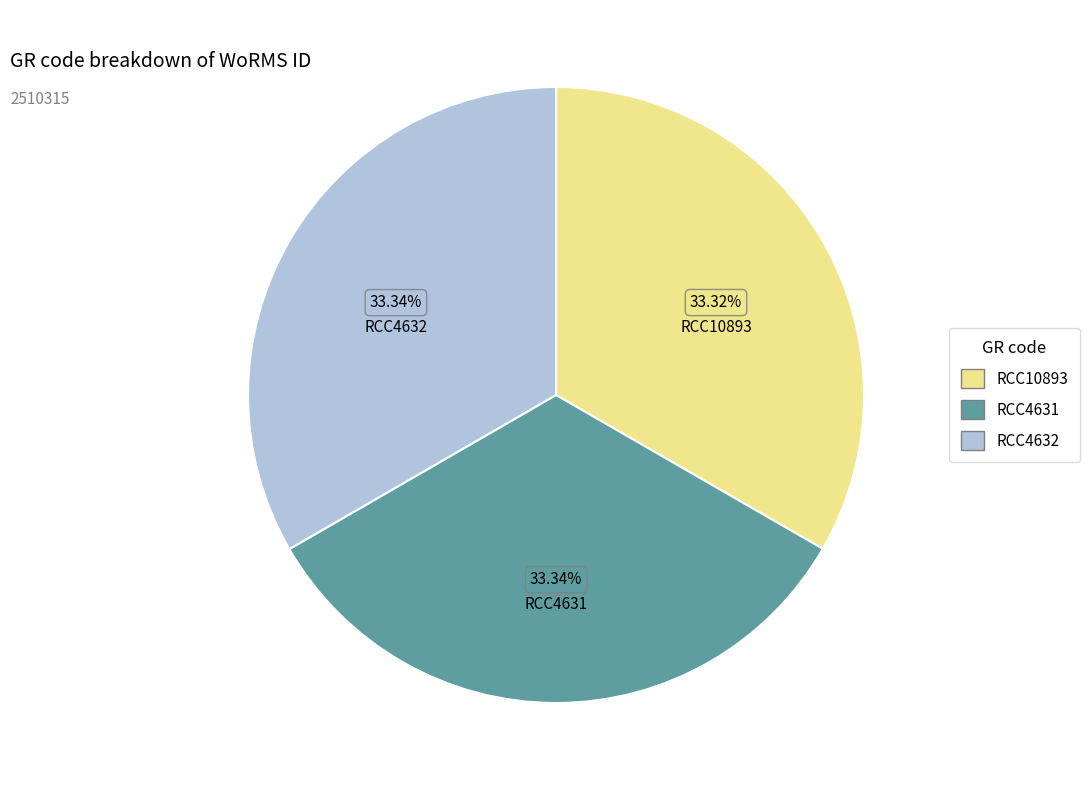

To the nearest percent, what percentage of the pie is RCC10893?

33%